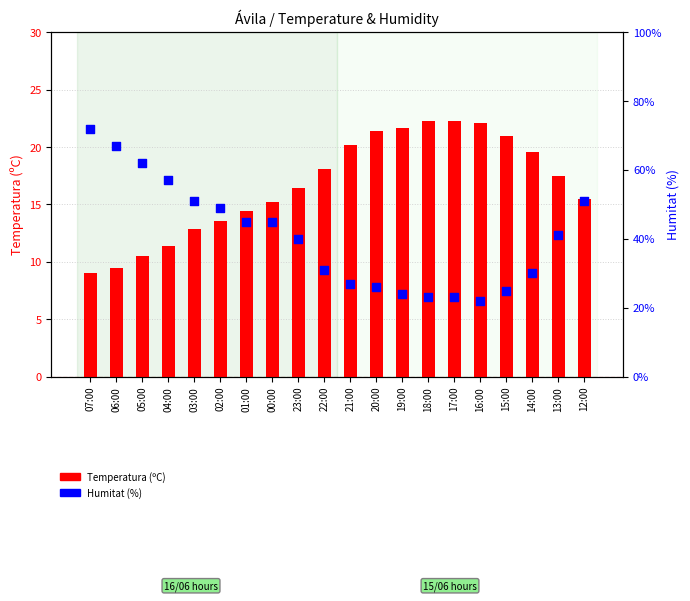

At how many categories does at least one series exceed 50?

6